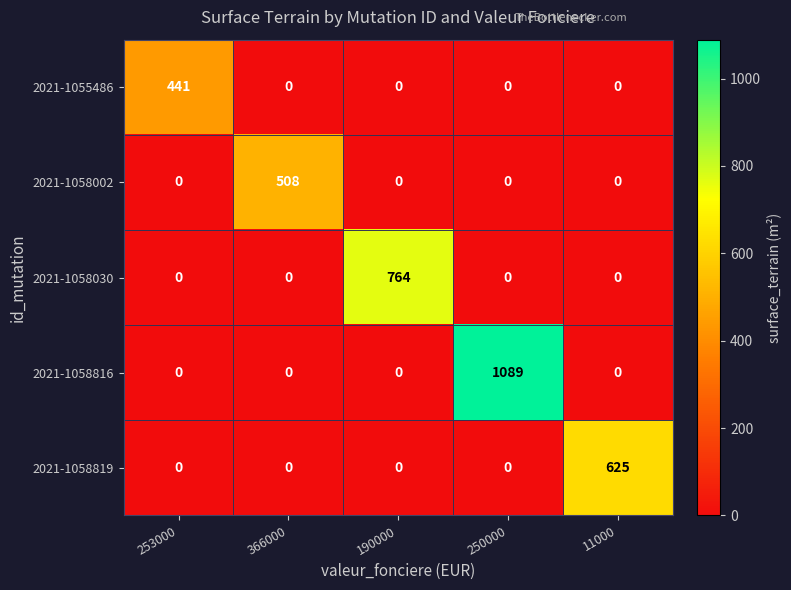

What is the difference between the highest and lowest values at 253000?

441